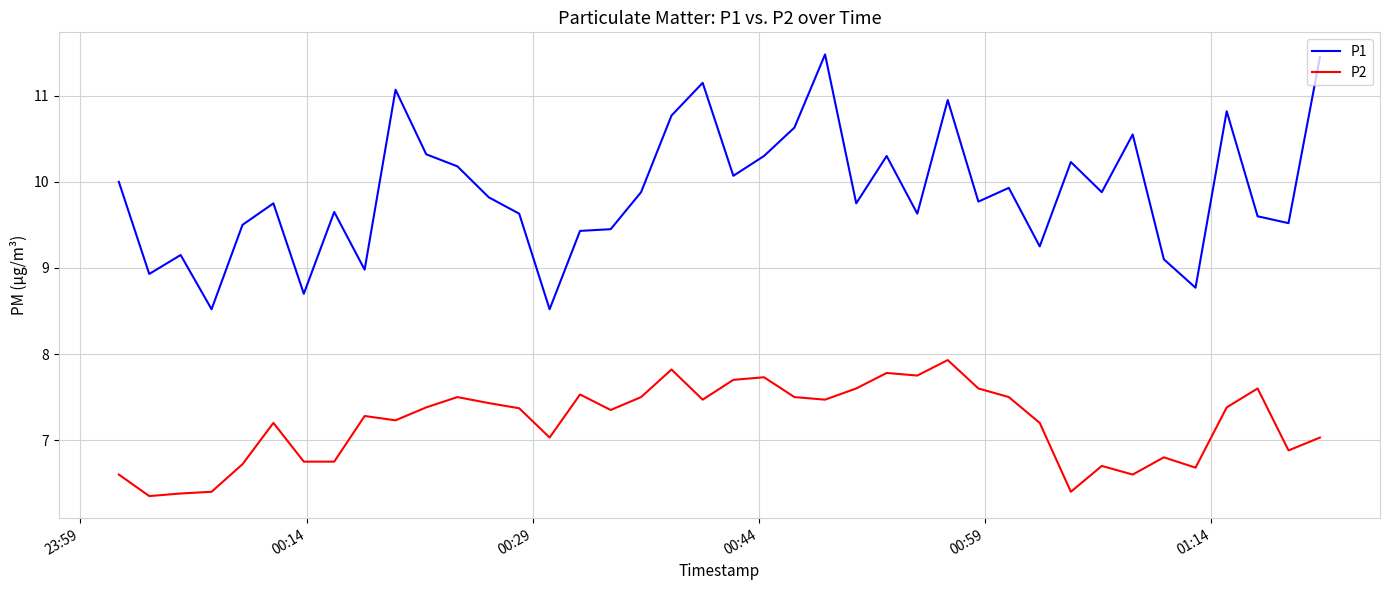

True or false: P1 and P2 cross at least once.

False